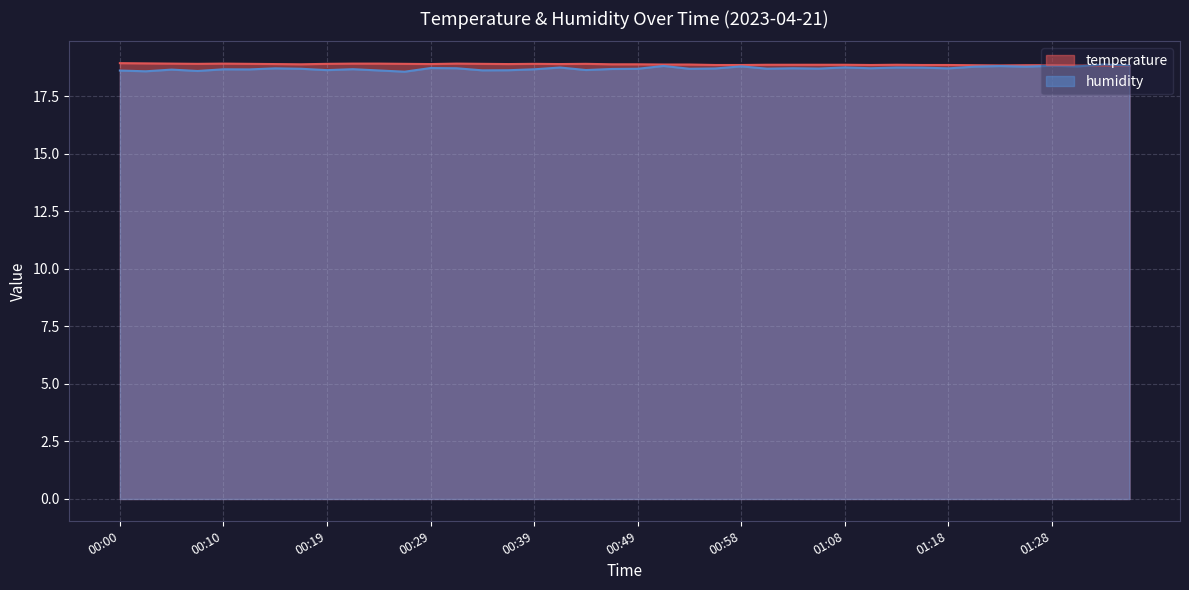

How many lines are shown in the chart?

2